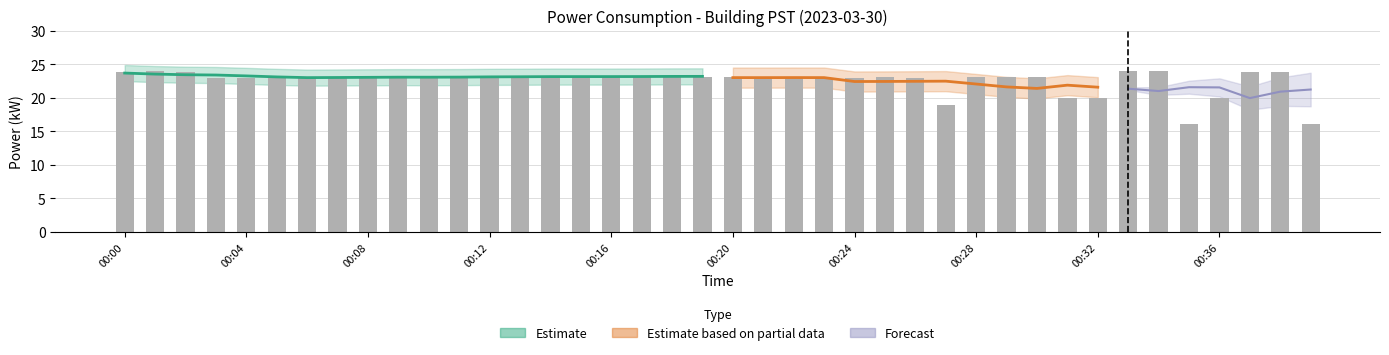

Is it true that the value at 00:25 is 23.1?

True